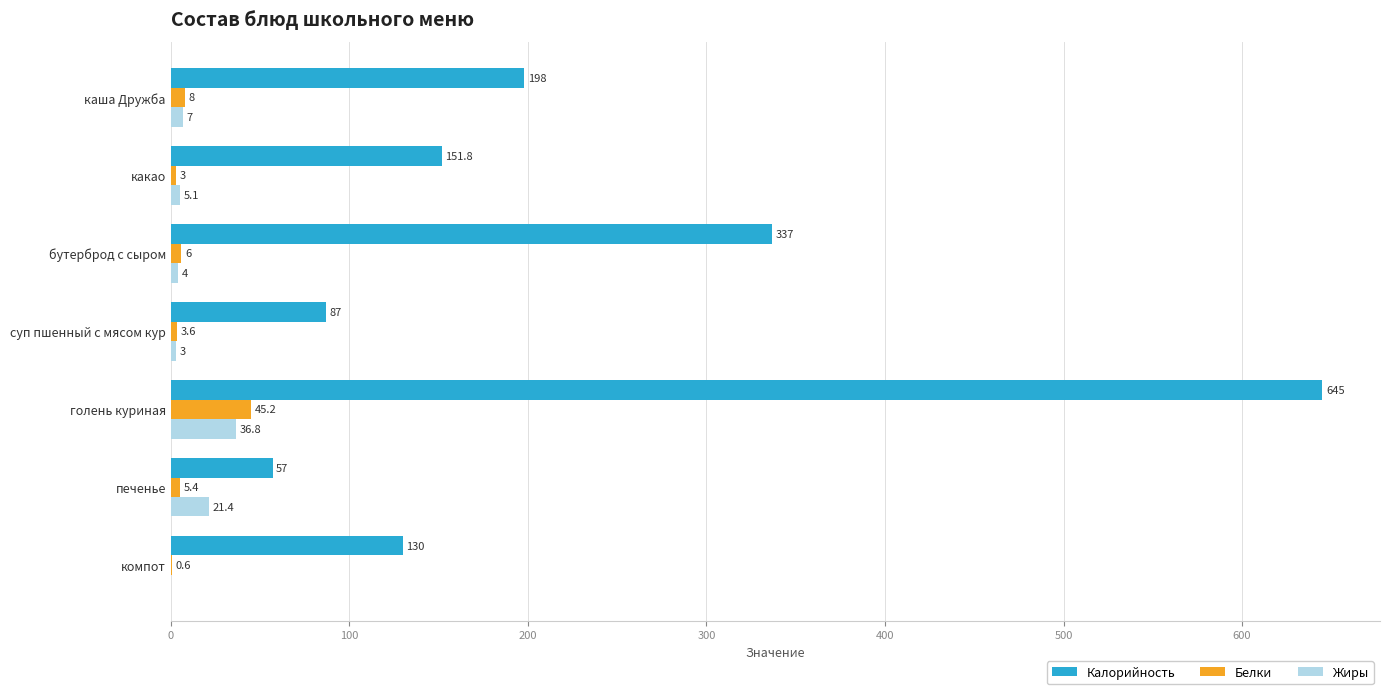

The Калорийность series shows 57.0 at печенье. True or false?

True